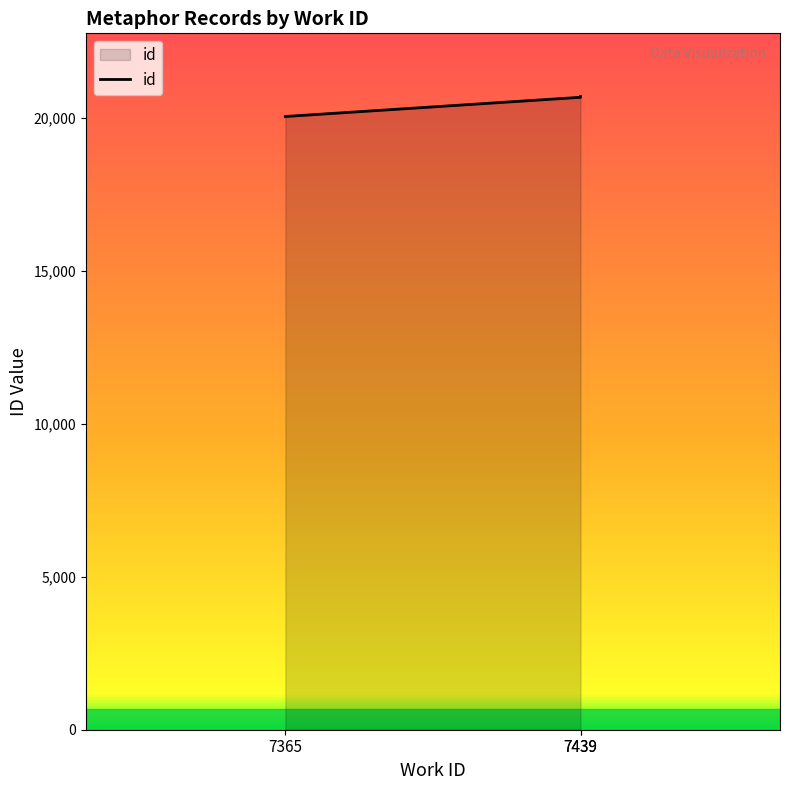

Does the chart display data point markers on the line(s)?

No